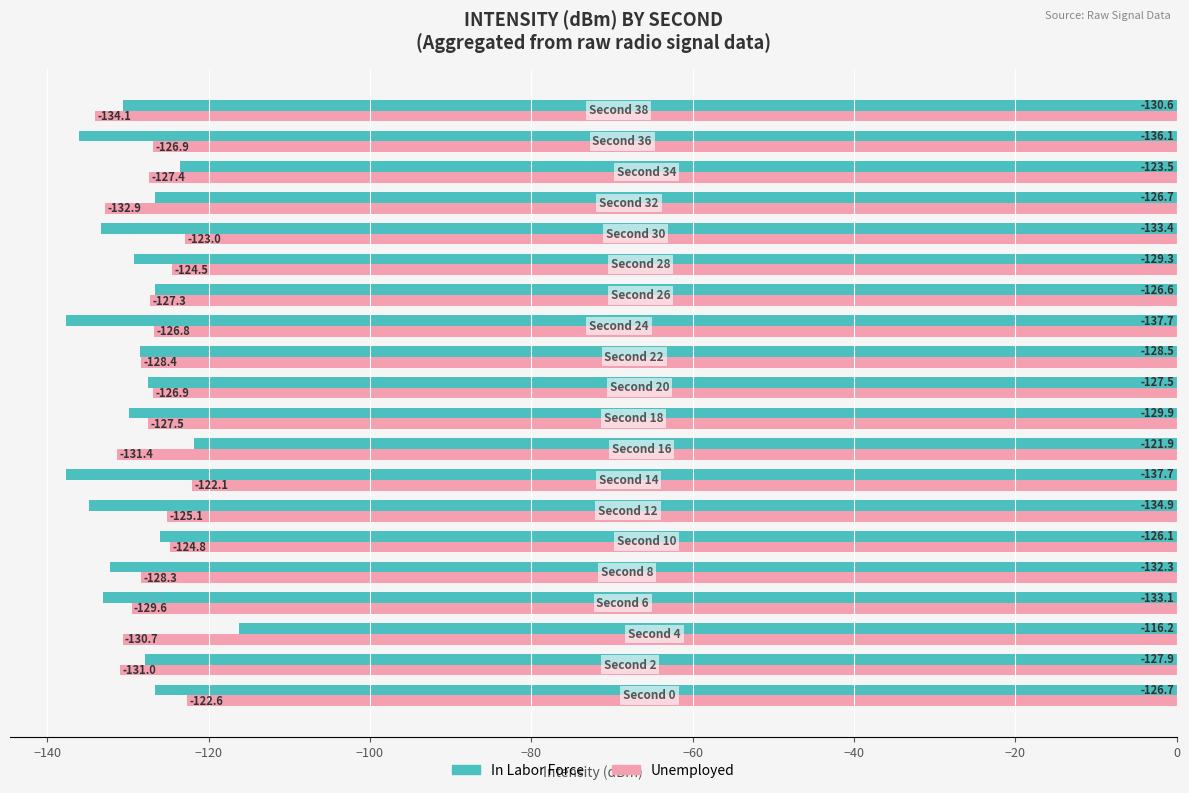

List the series in order of their overall mean, highest first.

Unemployed, In Labor Force